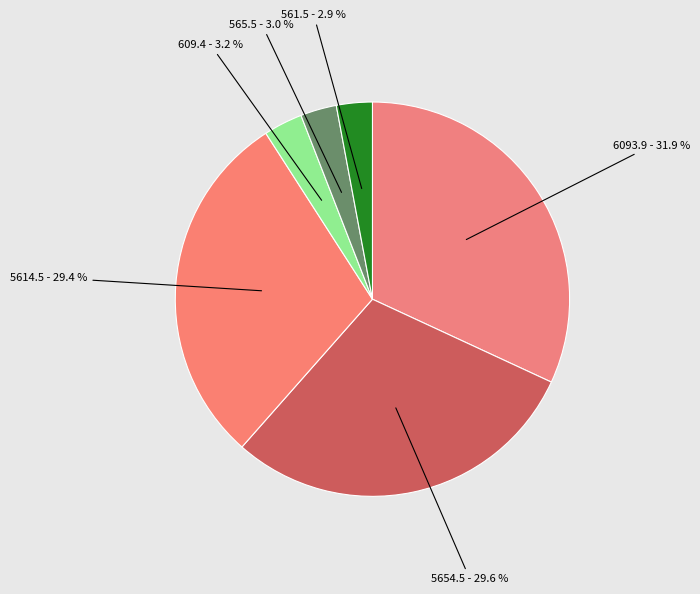

Is there any slice that represents more than half of the pie?

No